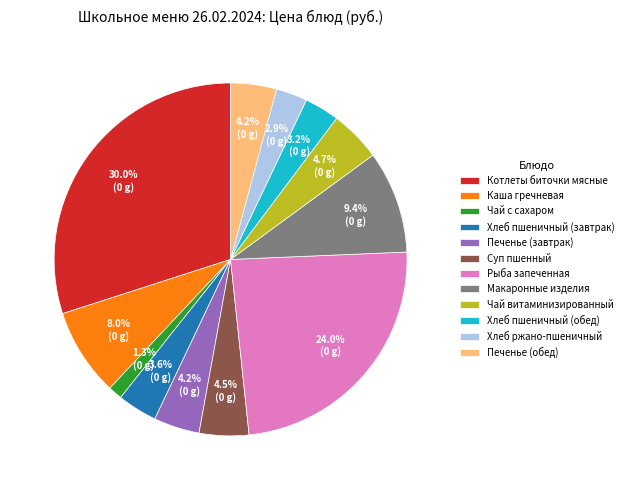

Which slice is the largest?

Котлеты биточки мясные